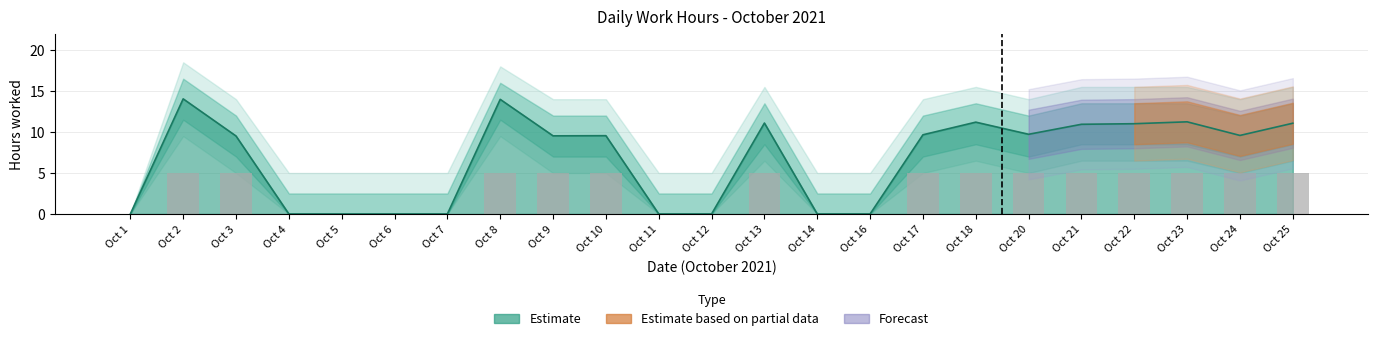

At how many categories does at least one series exceed 11?

14